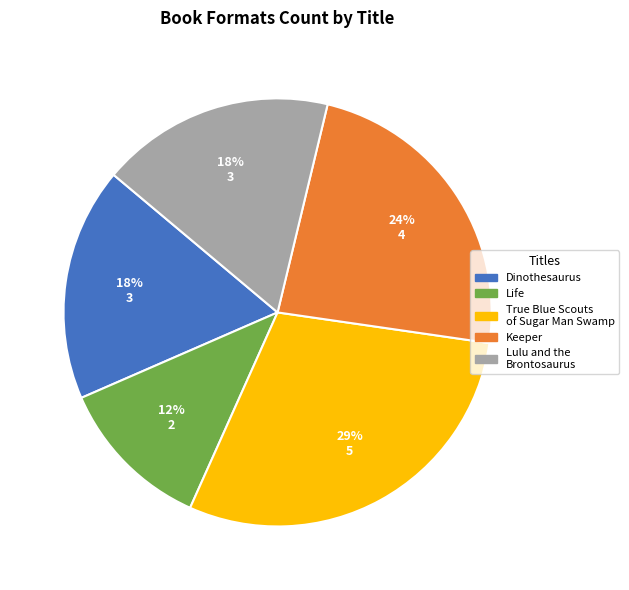

To the nearest percent, what percentage of the pie is Lulu and the Brontosaurus?

18%